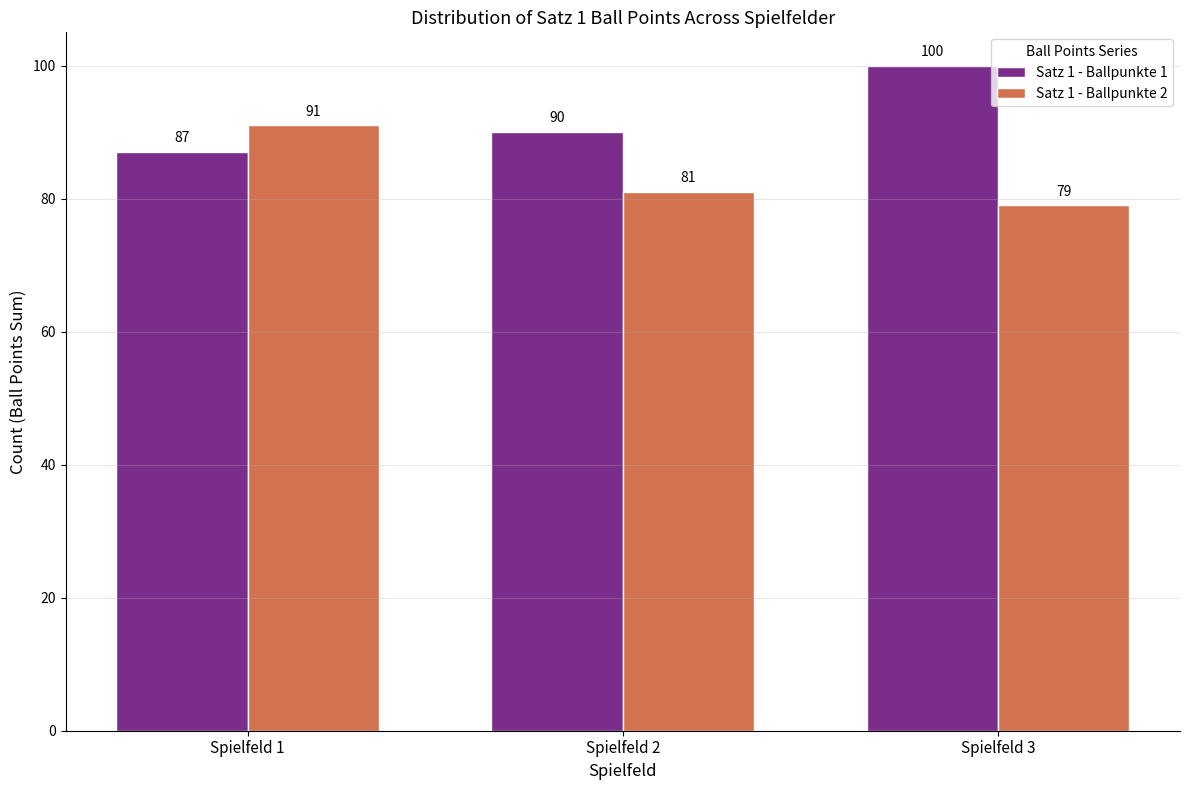

What is the total value across all series at Spielfeld 2?

171